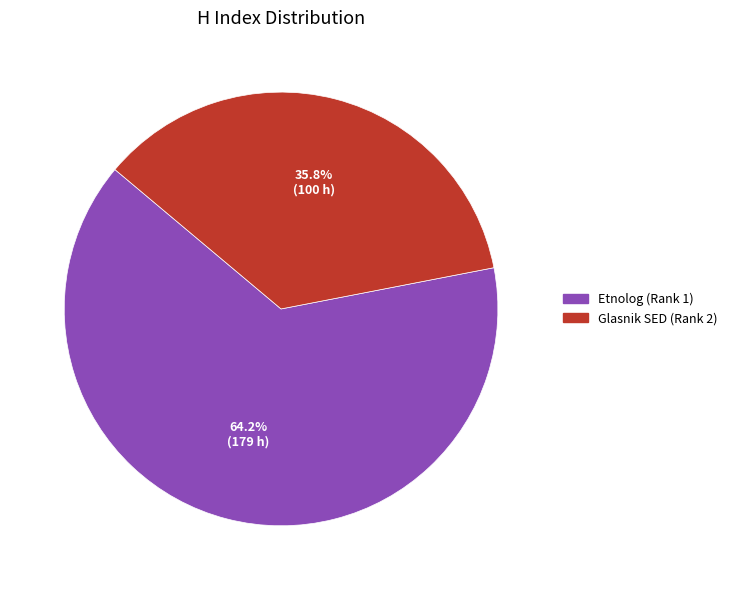

How many slices are in this pie chart?

2